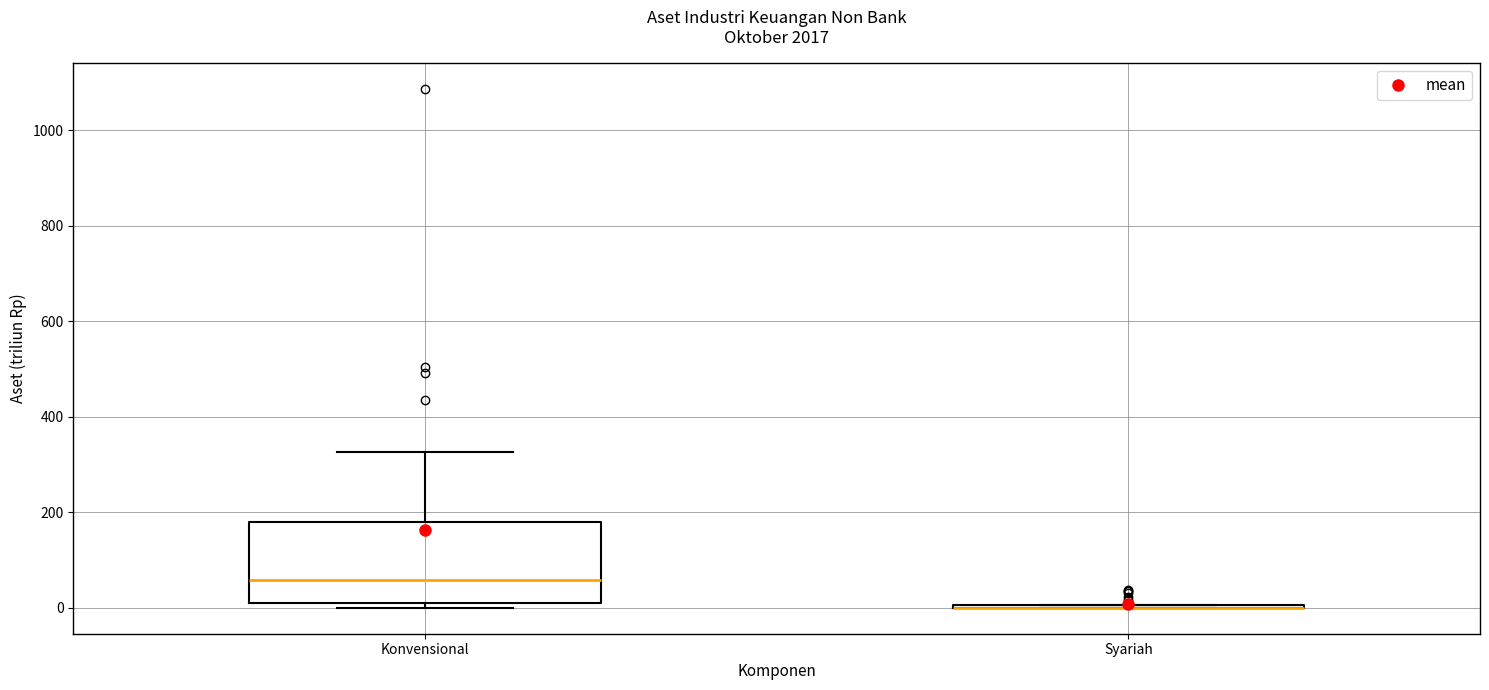

Reading left to right, read every box against the y-axis: the position of its median line, the range the box covers, and the ends of its whiskers. The values are not printed on the chart, so give them approximately, as read against the axis.

Konvensional: median 60, box 20 to 180, whiskers 0 to 320
Syariah: box collapsed to a line at 0, whiskers 0 to 0